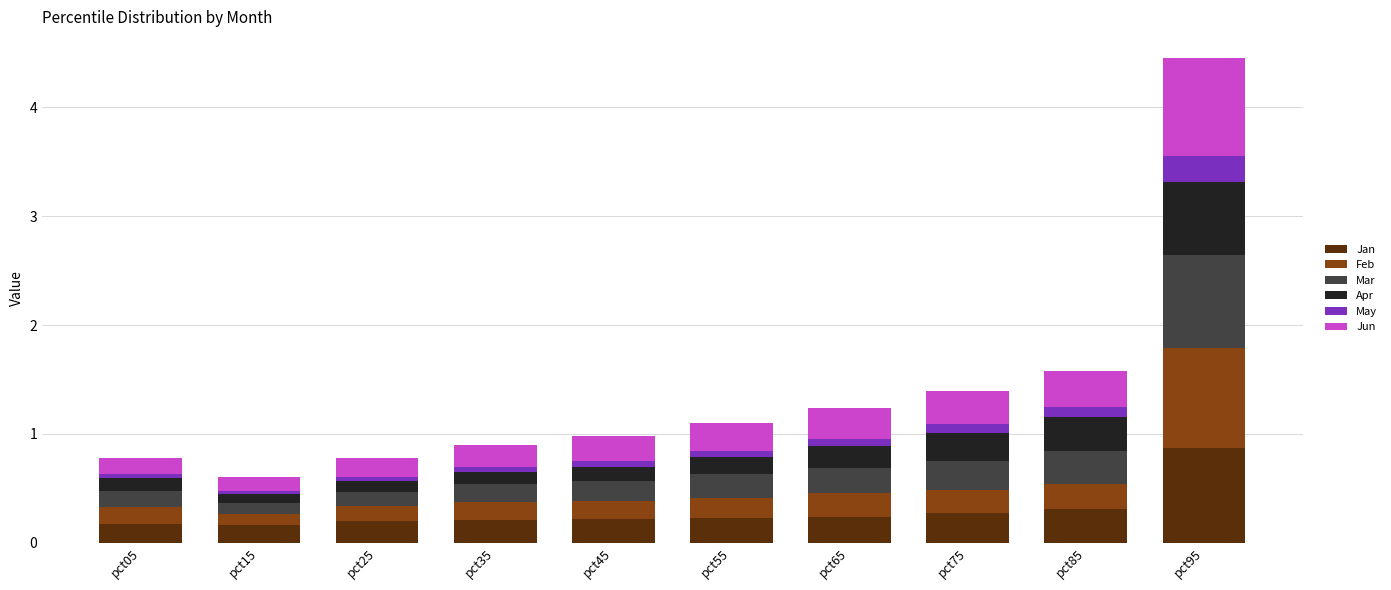

What is the average value of the Jan series?

0.3